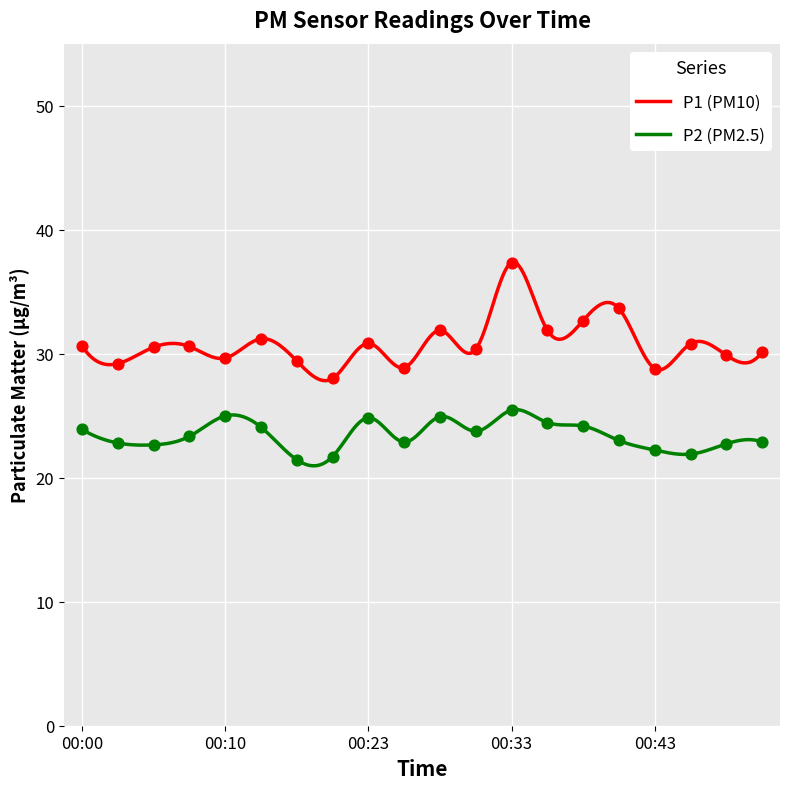

Which series reaches the maximum Y coordinate?

P1